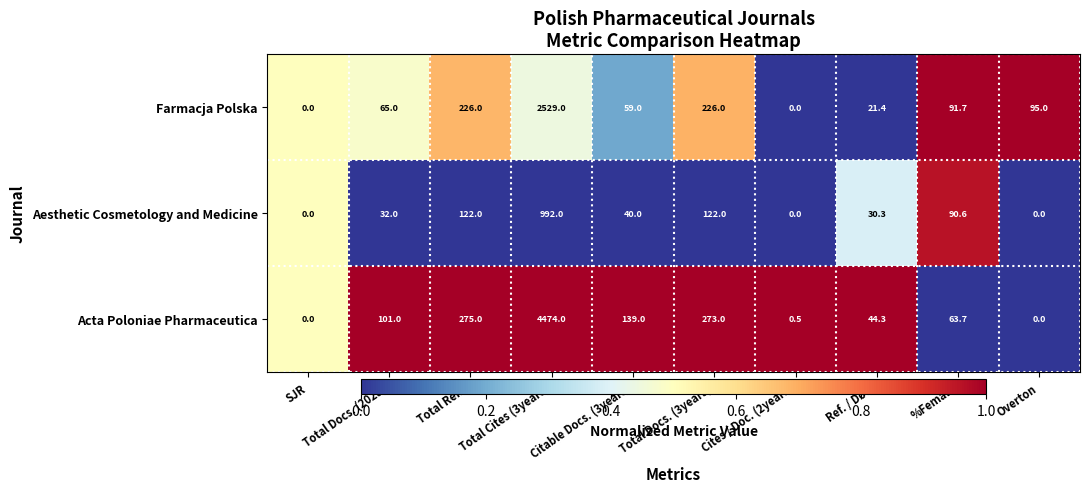

Rank the series at %Female from lowest to highest value.

Acta Poloniae Pharmaceutica, Aesthetic Cosmetology and Medicine, Farmacja Polska